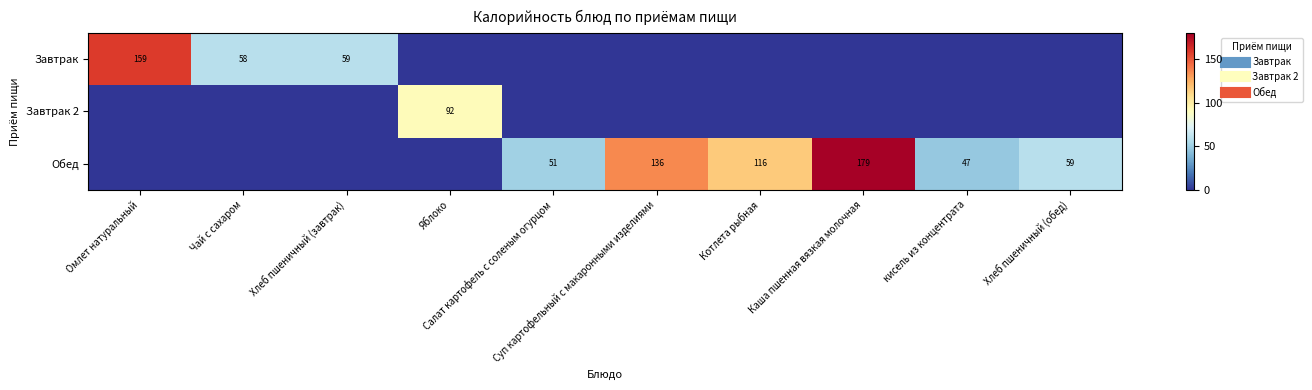

Which category has the lowest value in the Завтрак 2 series?

Омлет натуральный